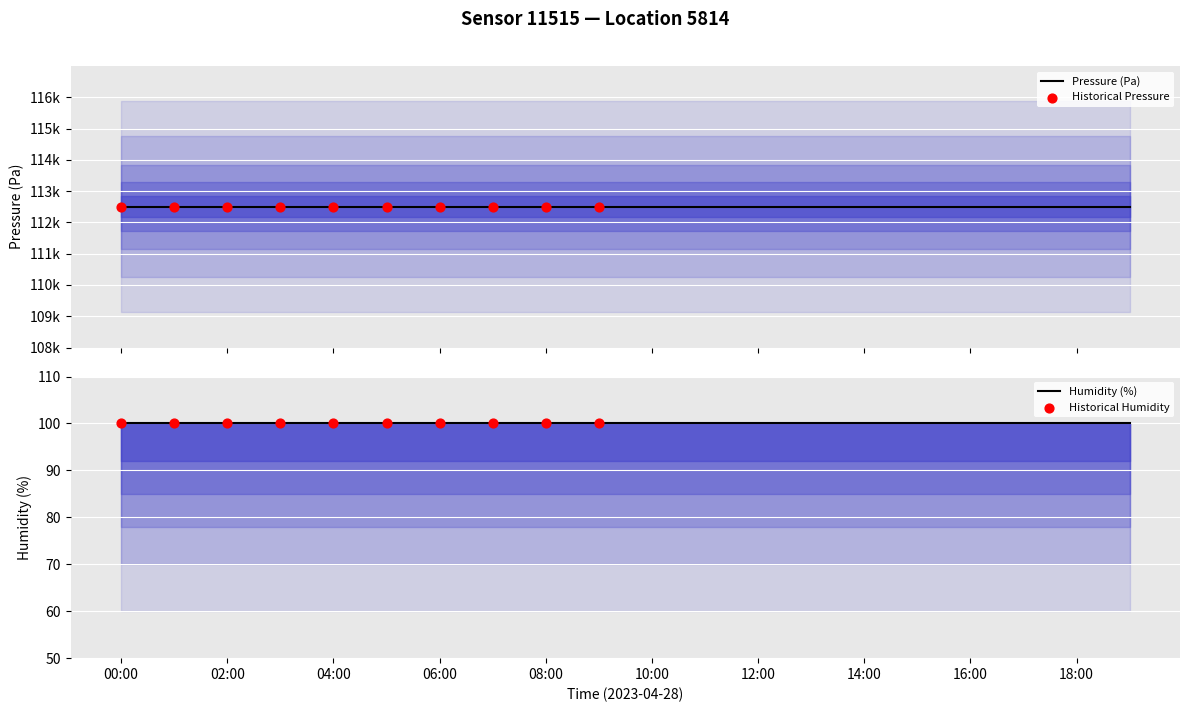

Which series reaches the minimum Y coordinate?

humidity